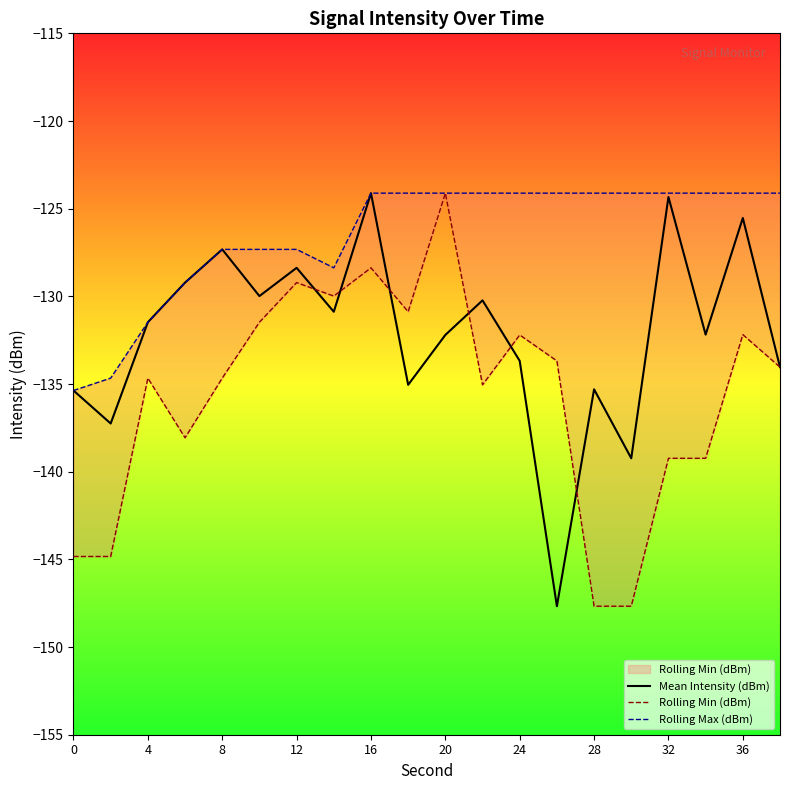

What is the minimum value for Mean Intensity (dBm)?

-147.7